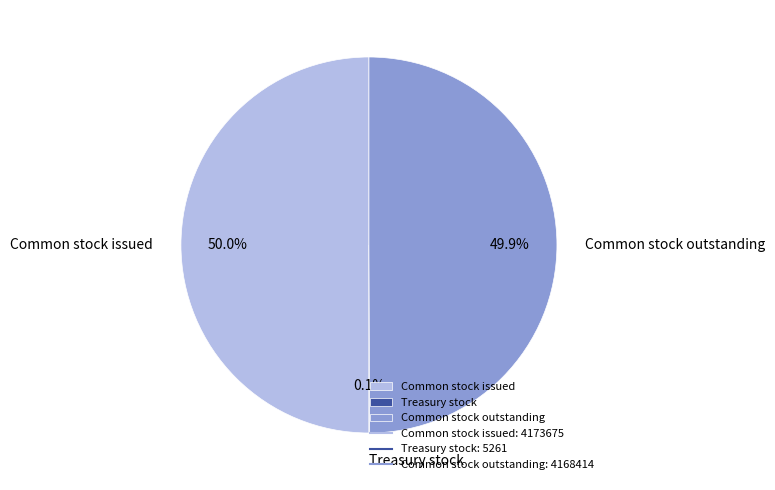

What portion of the pie excludes Common stock outstanding?

50.1%